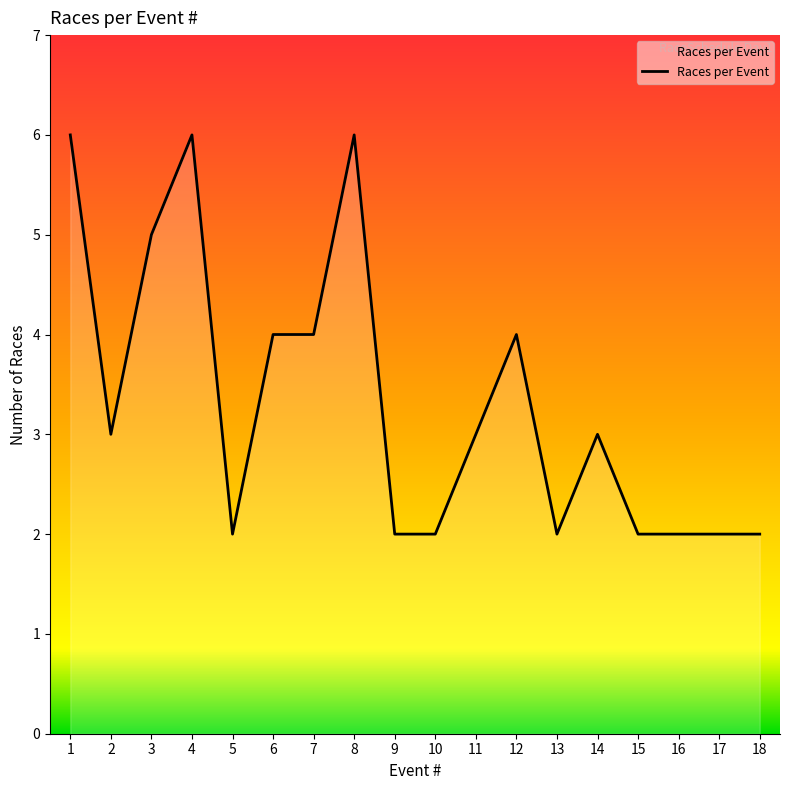

Reading left to right, list all the values displayed in this chart.

6	3	5	6	2	4	4	6	2	2	3	4	2	3	2	2	2	2